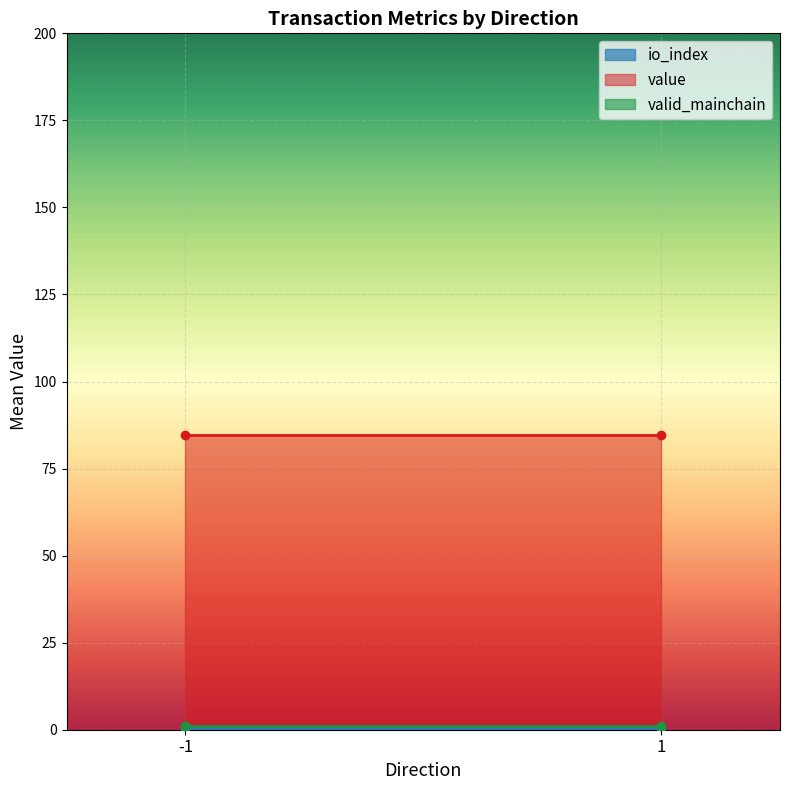

Is the value of io_index at -1 greater than the value of value at -1?

No